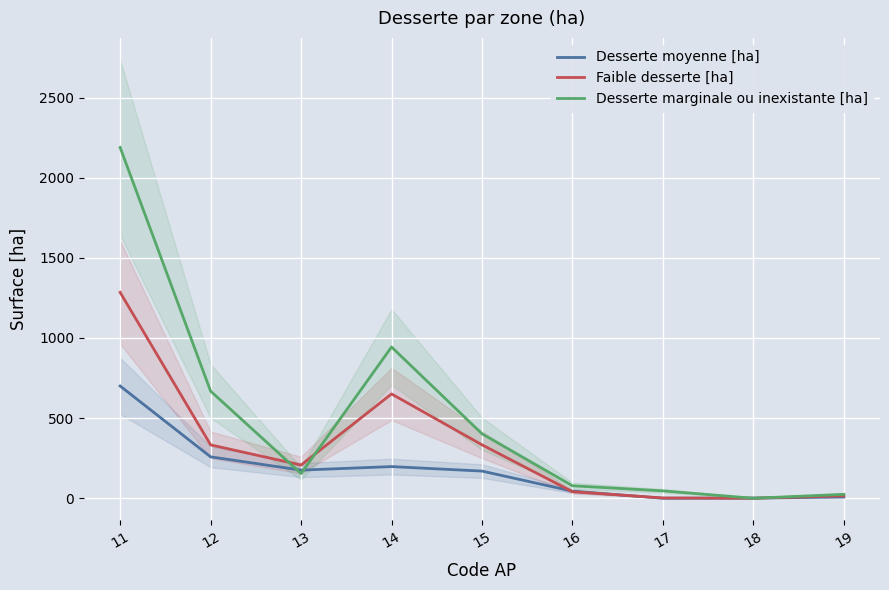

What is the total value across all series at 17?

47.9